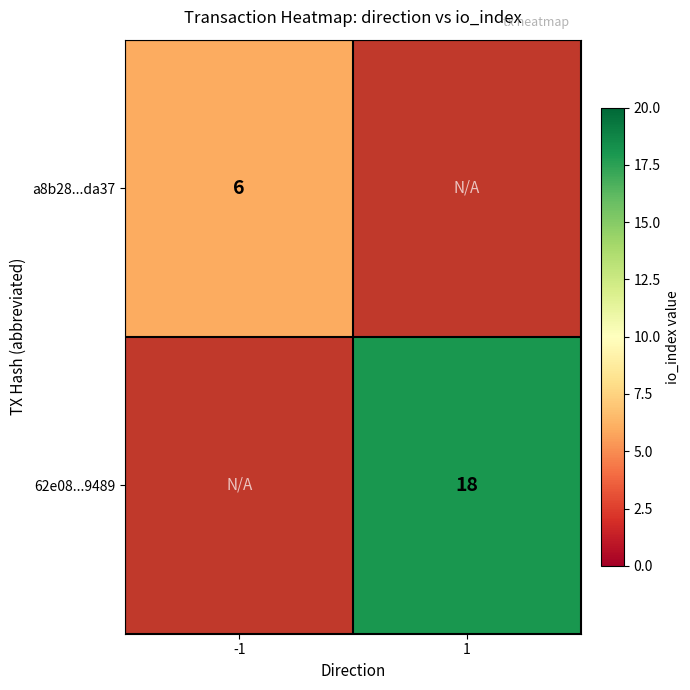

The a8b28...da37 series shows 6 at -1. True or false?

True